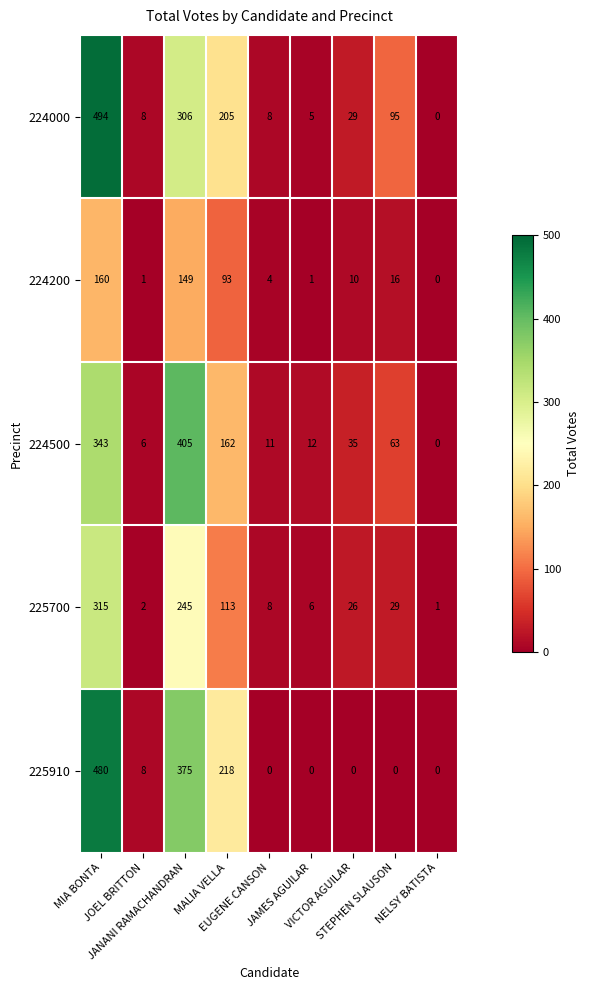

What is the highest value of the 225910 series?

480